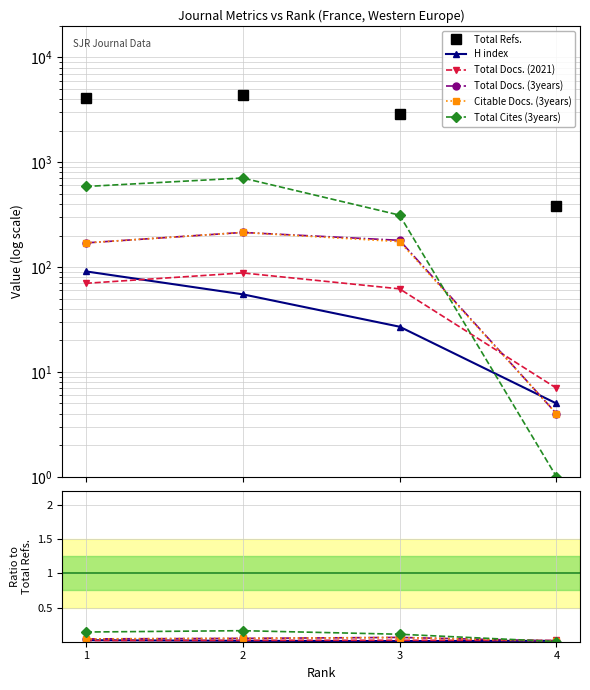

Between which two adjacent categories do Citable Docs. (3years) and Total Cites (3years) first intersect?

3 and 4